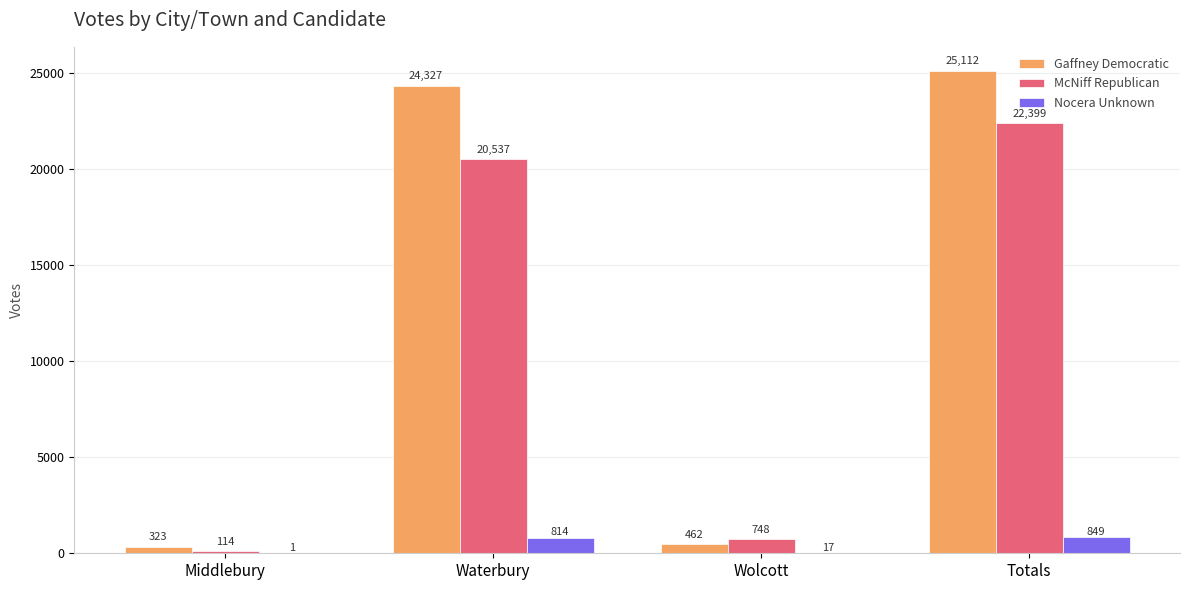

What is the difference between the McNiff Republican values at Wolcott and Waterbury?

19789